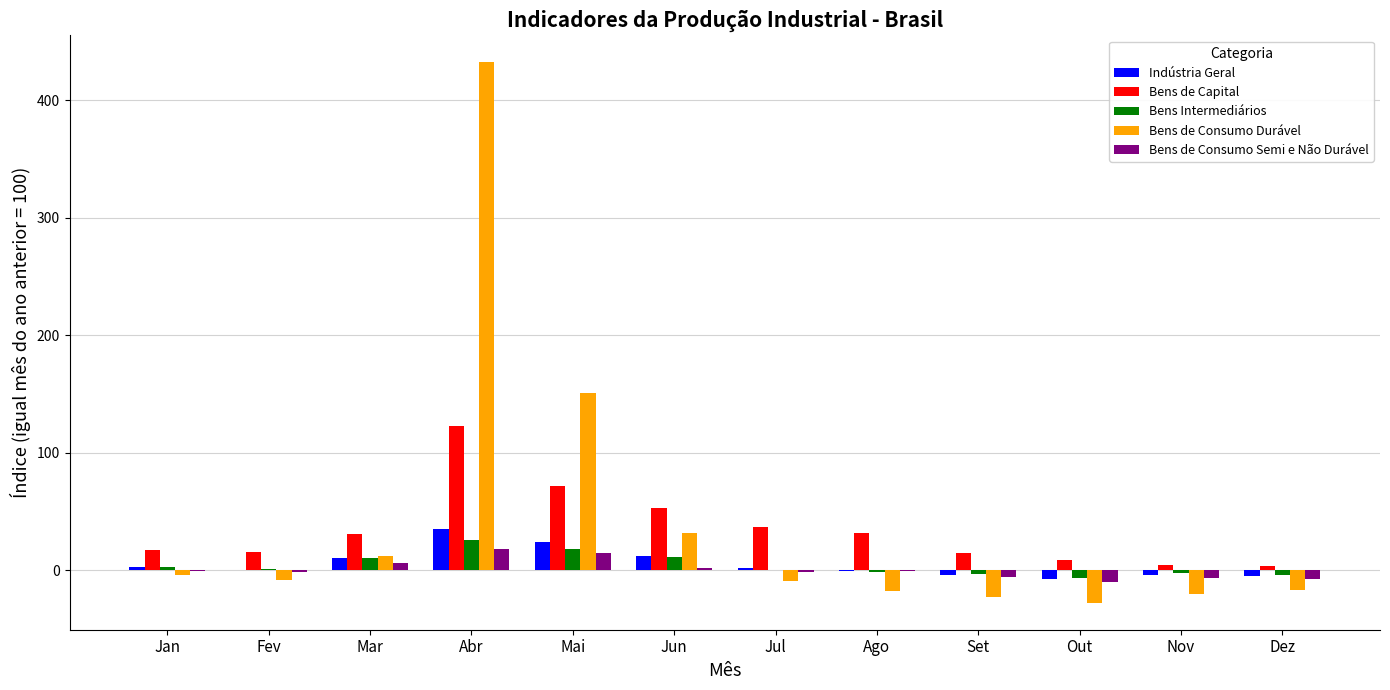

What is the sum of all Bens Intermediários values?

49.2